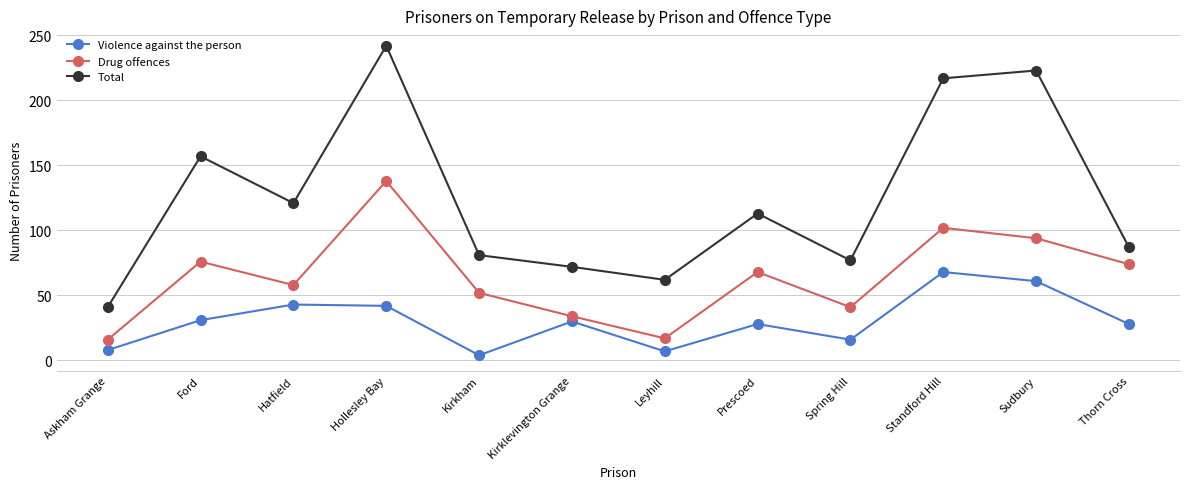

What is the value of the Drug offences point at the 3rd from the left?

58